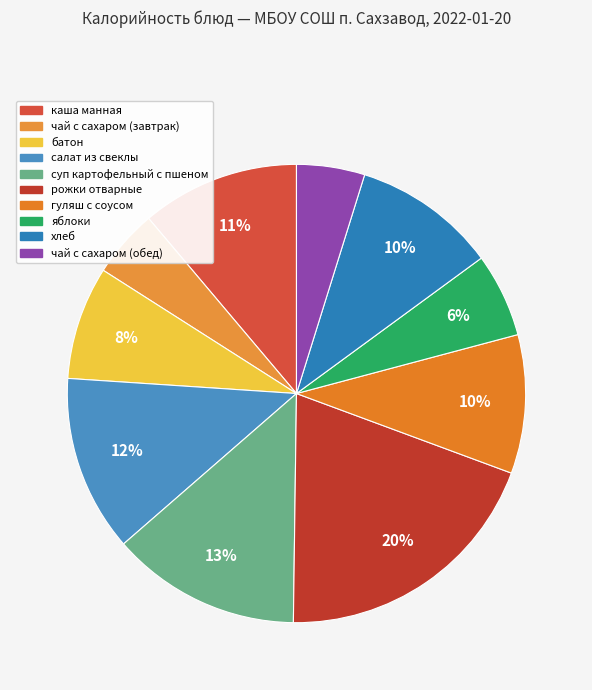

To the nearest percent, what is the combined percentage of гуляш с соусом and батон?

18%